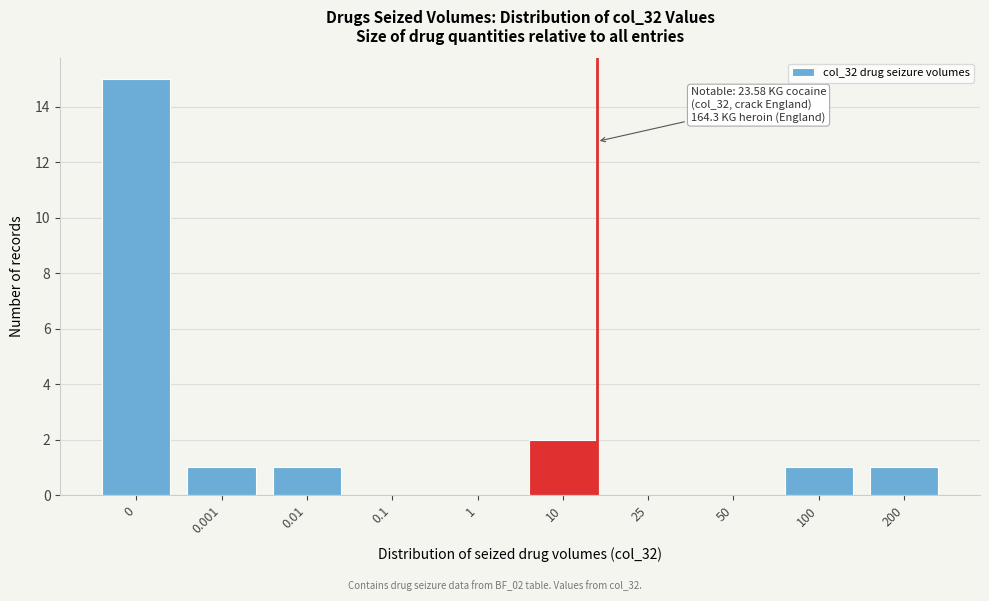

Reading right to left, transcribe all the data shown in this chart.

200=1	100=1	50=0	25=0	10=2	1=0	0.1=0	0.01=1	0.001=1	0=15